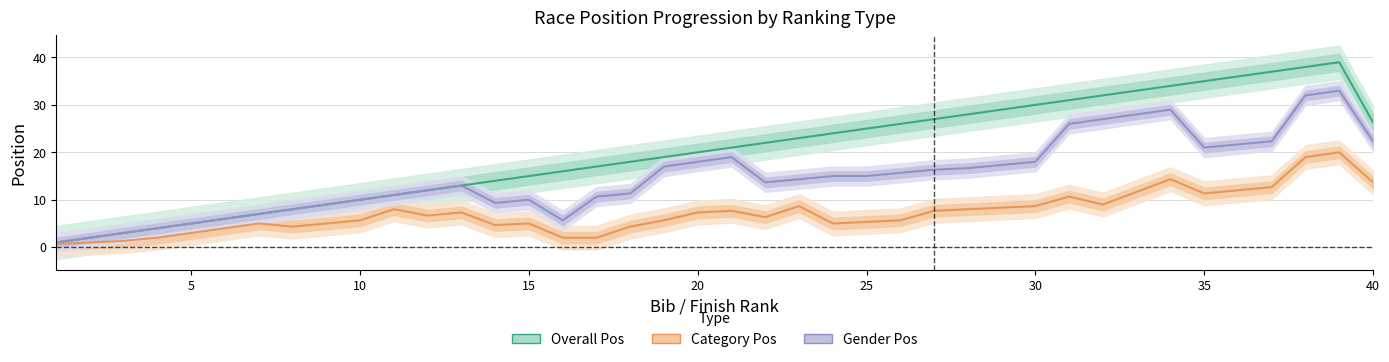

How many lines are shown in the chart?

3